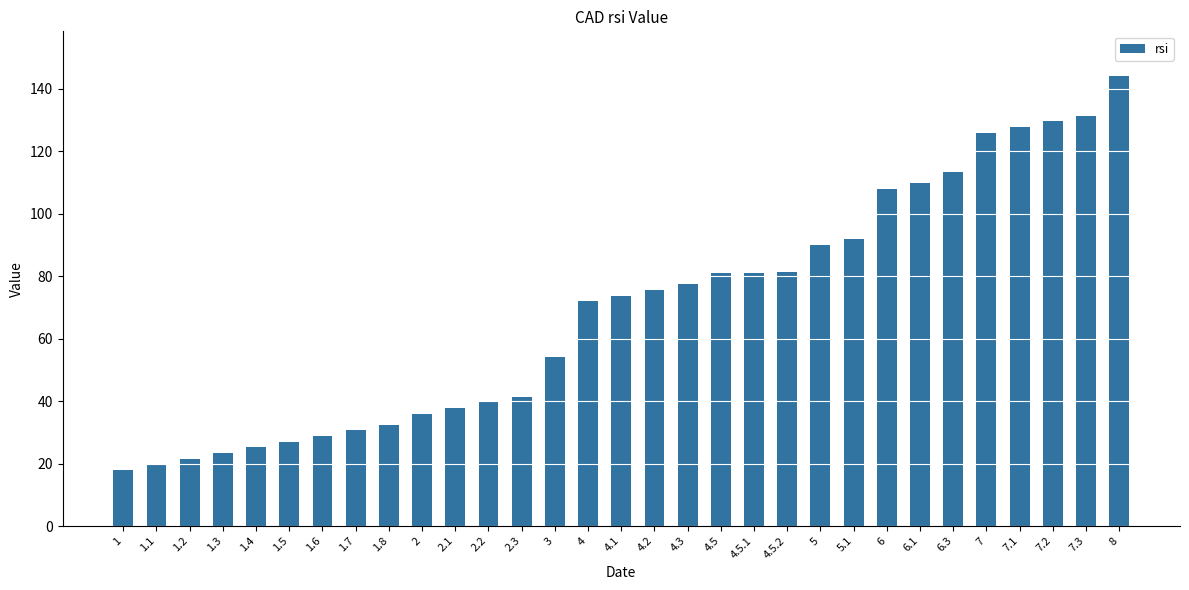

What is the ratio of the value at 3 to the value at 1.2?

2.5